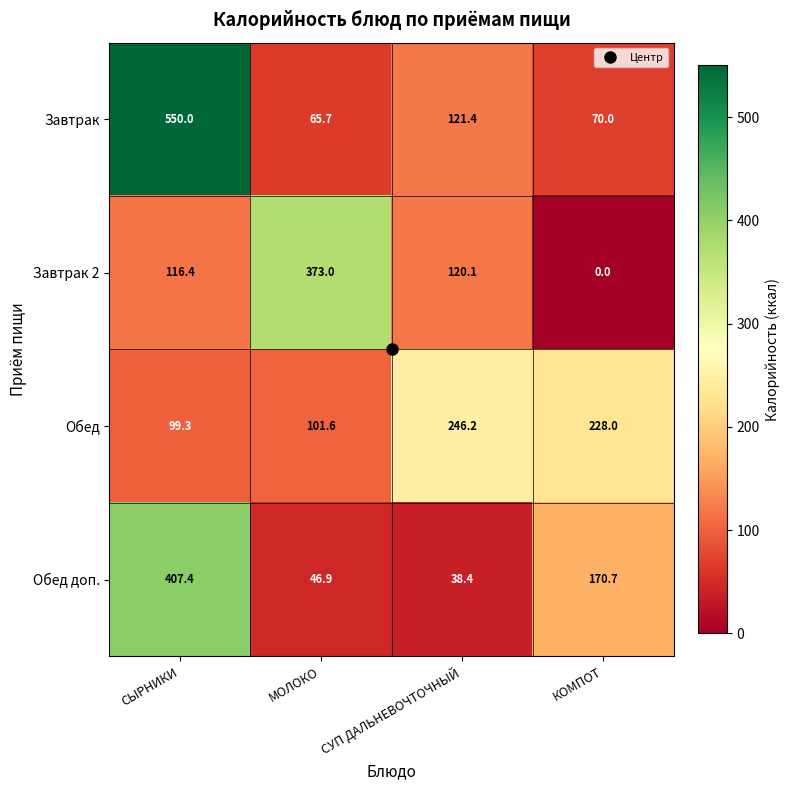

Where does the Обед доп. series first go above 170?

СЫРНИКИ